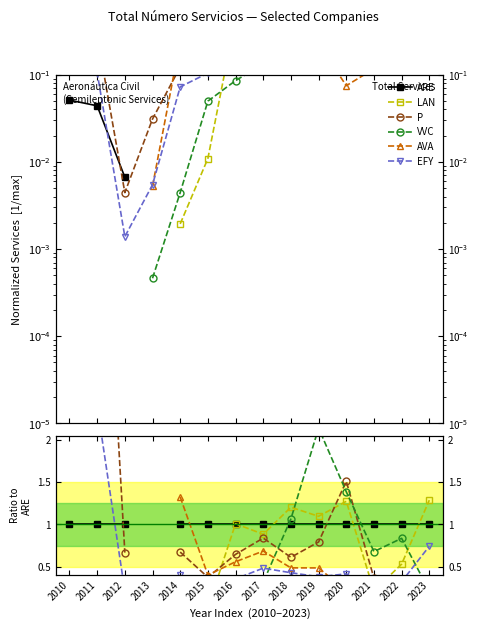

What is the spread (max minus min) of values at 2023?

1.1